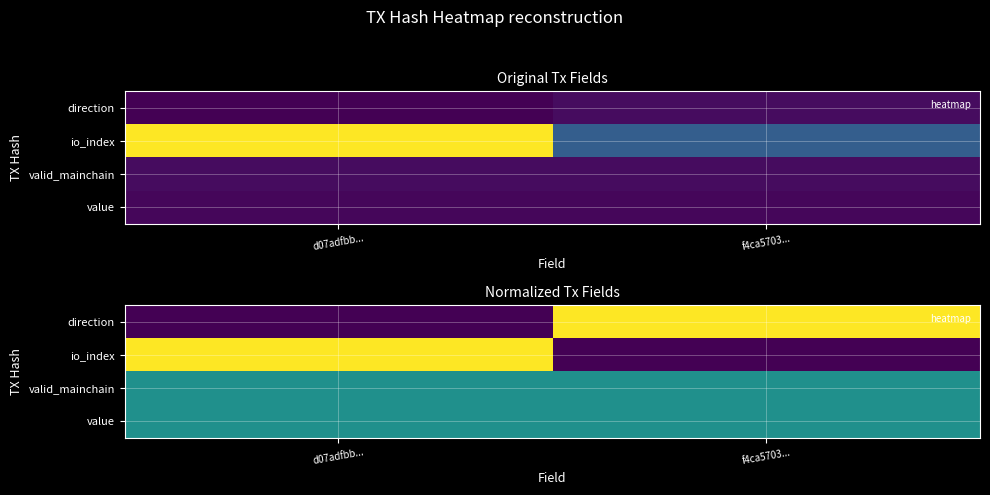

The valid_mainchain series shows 0.5 at d07adfbb.... True or false?

True